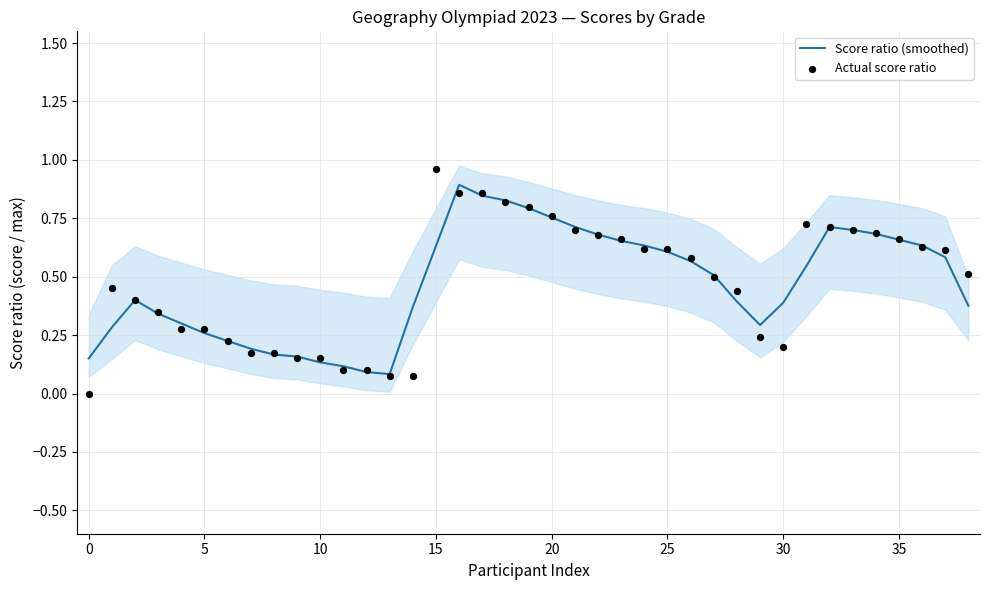

Which series reaches the minimum Y coordinate?

Actual score ratio